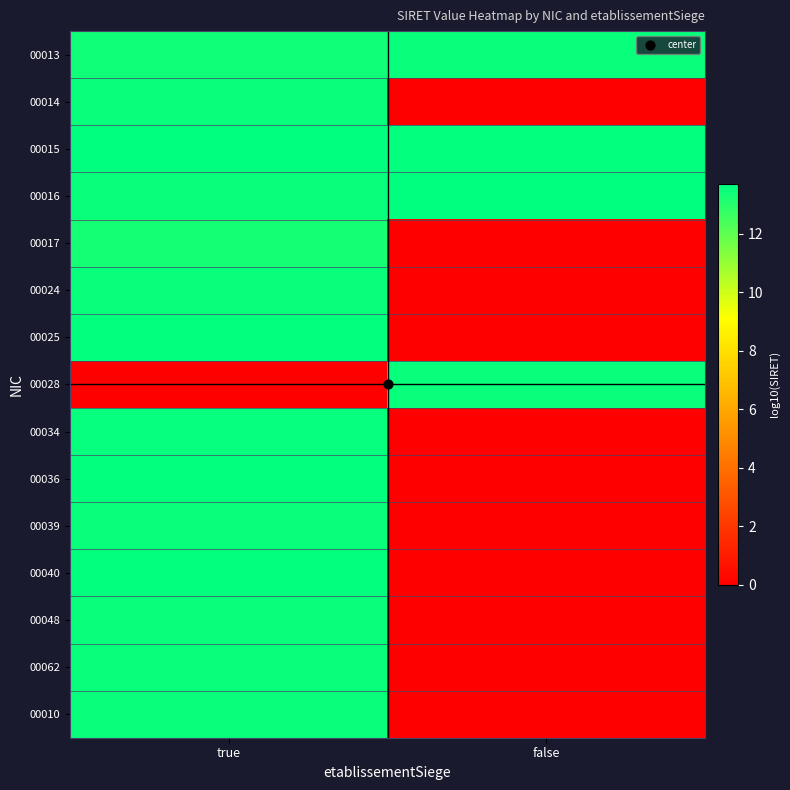

Reading left to right, what are all the values shown in this chart?

00013: true=13.4	false=13.5
00014: true=13.5	false=0.0
00015: true=13.7	false=13.6
00016: true=13.5	false=13.7
00017: true=13.3	false=0.0
00024: true=13.5	false=0.0
00025: true=13.6	false=0.0
00028: true=0.0	false=13.5
00034: true=13.6	false=0.0
00036: true=13.6	false=0.0
00039: true=13.5	false=0.0
00040: true=13.6	false=0.0
00048: true=13.5	false=0.0
00062: true=13.5	false=0.0
00010: true=13.5	false=0.0